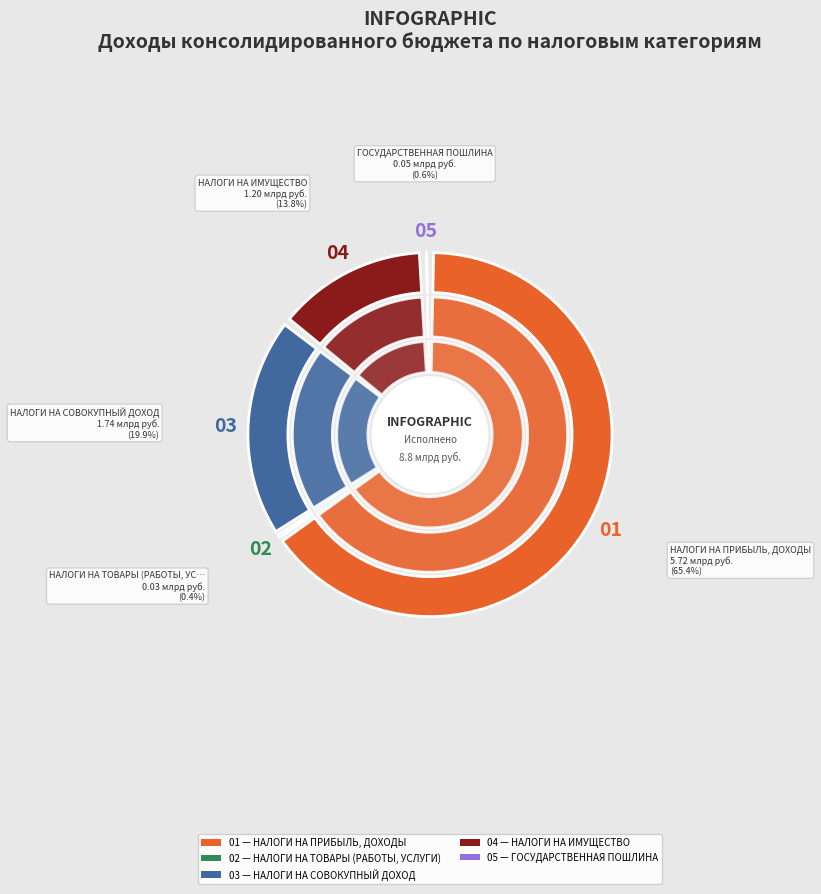

Combined, what portion of the pie is НАЛОГИ НА ТОВАРЫ (РАБОТЫ, УСЛУГИ) and ГОСУДАРСТВЕННАЯ ПОШЛИНА?

1.0%